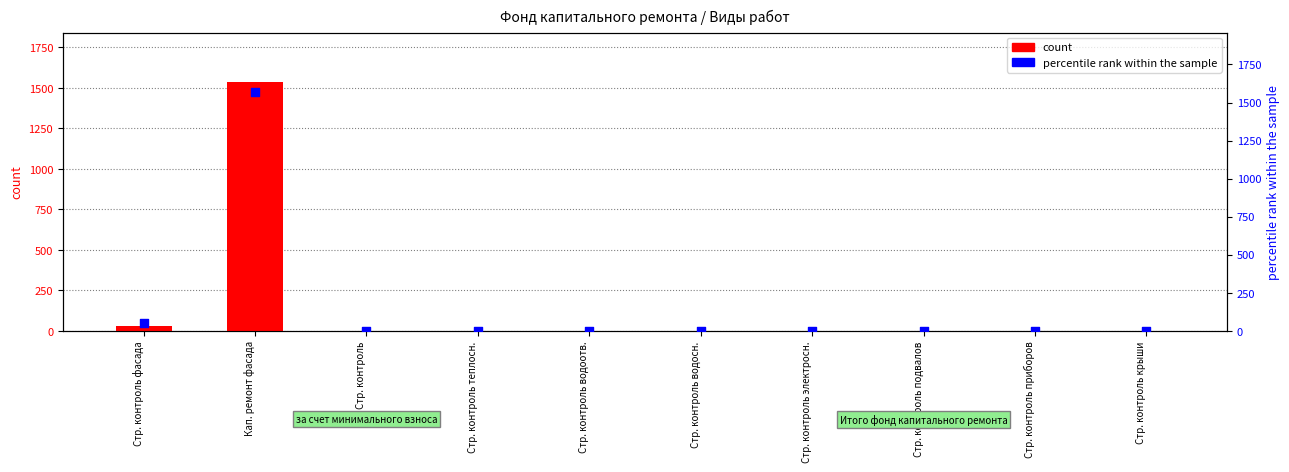

What are all the series names shown in the legend?

count, percentile rank within the sample